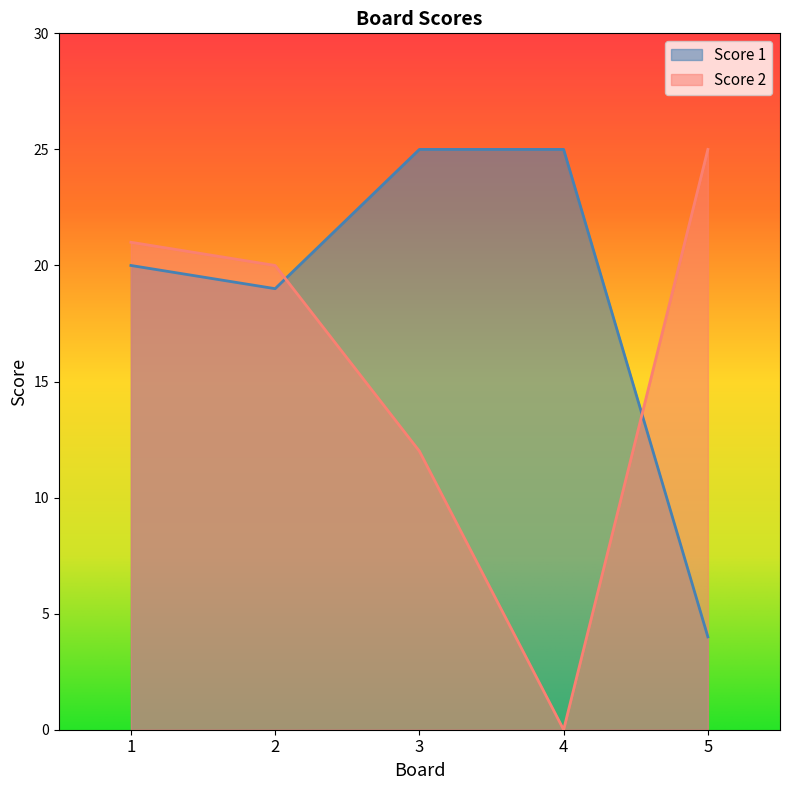

What is the sum of the Score 2 values at 1 and 2?

41